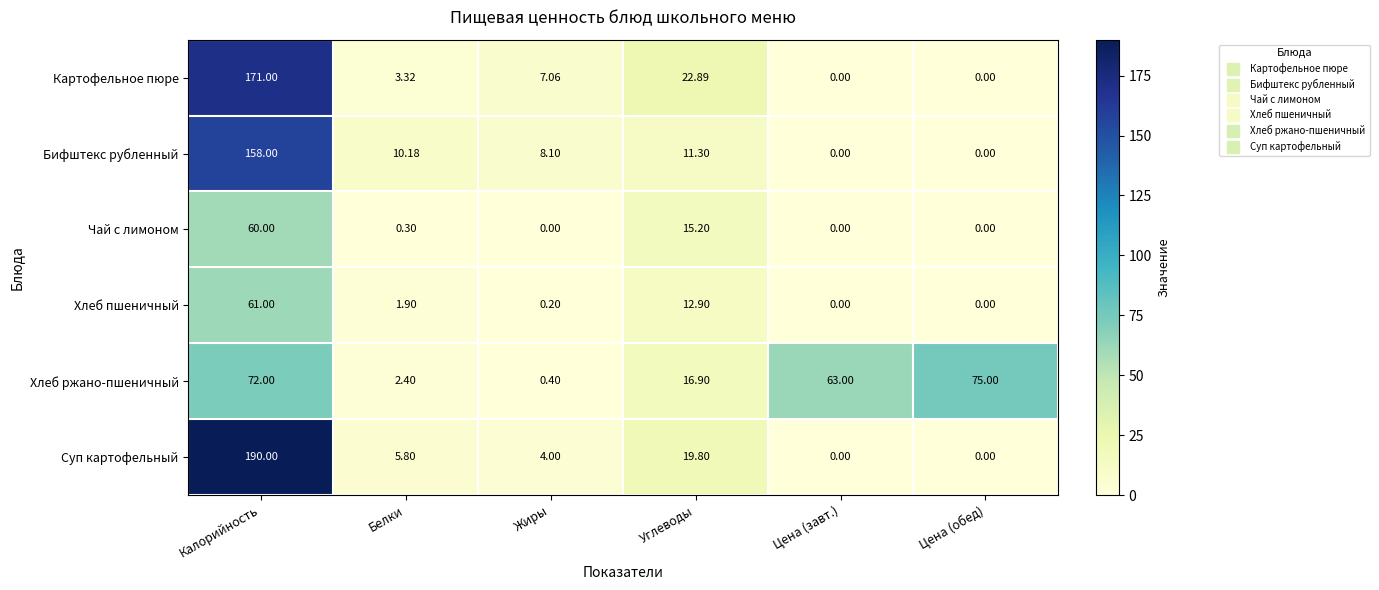

Rank the series by their maximum value, from highest to lowest.

Суп картофельный, Картофельное пюре, Бифштекс рубленный, Хлеб ржано-пшеничный, Хлеб пшеничный, Чай с лимоном